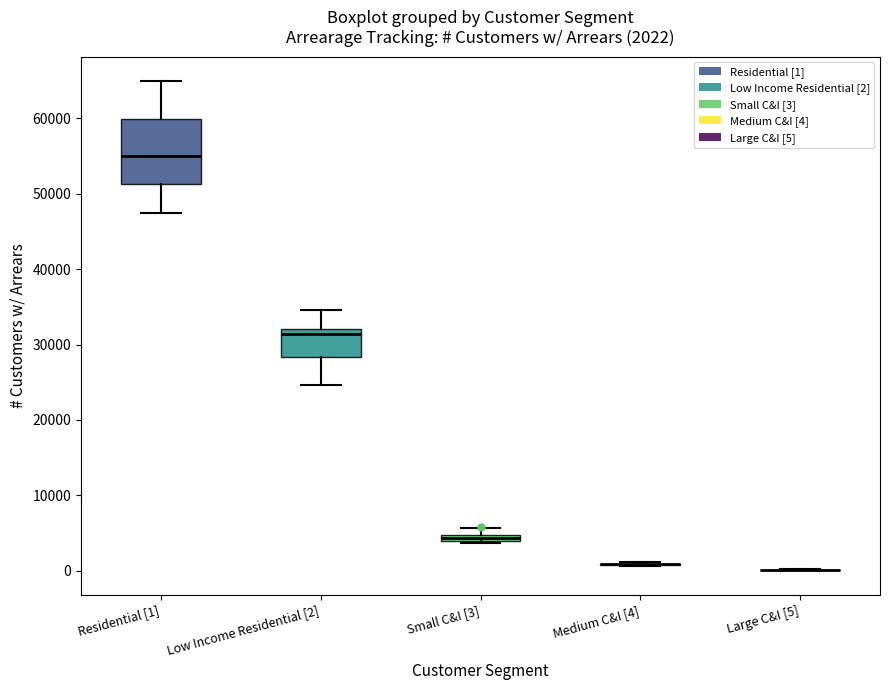

Which box is the tallest, from its lower edge to its upper edge?

Residential [1]